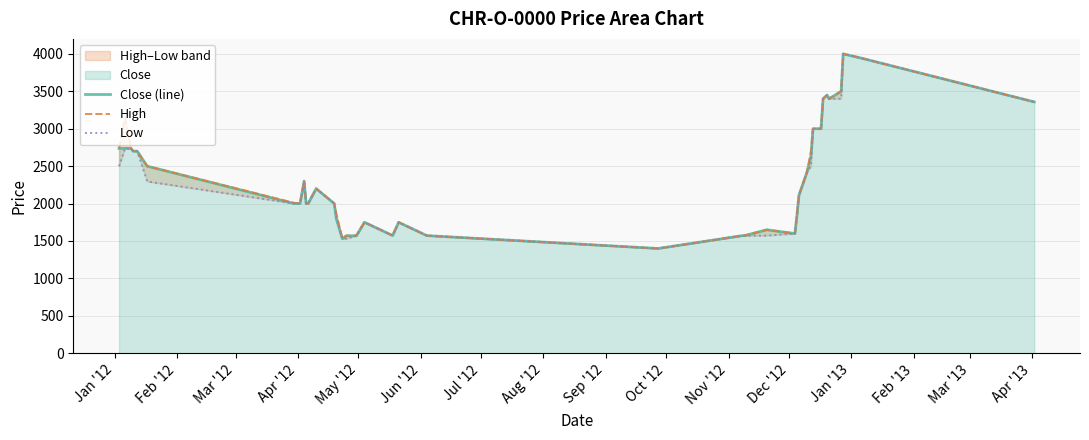

True or false: Close (line) and High intersect in this chart.

False